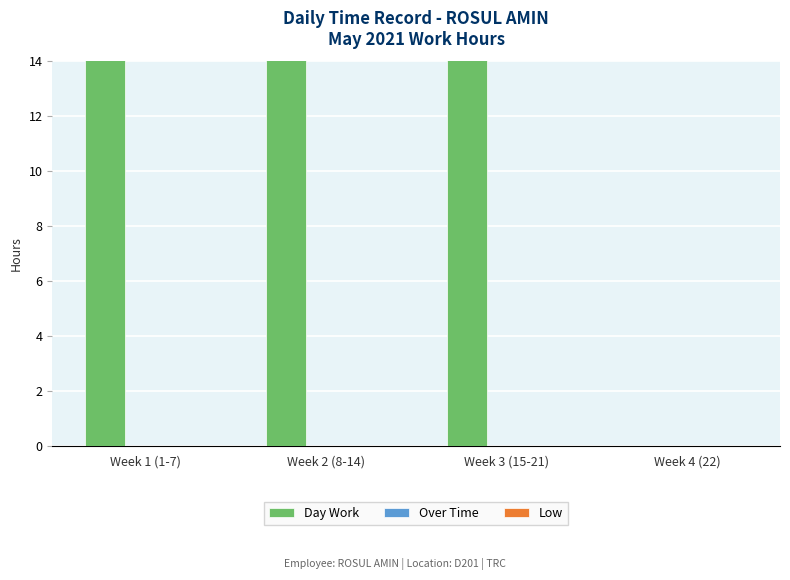

What is the highest value of the Day Work series?

66.0